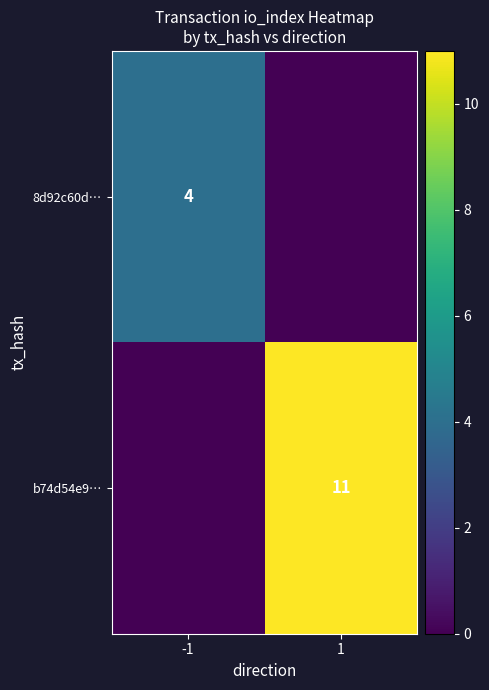

At which category is the sum across all series the highest?

1